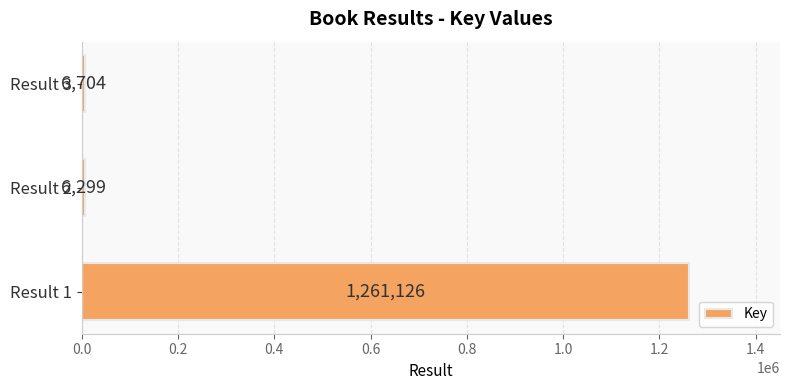

Read the value at Result 1.

1261126